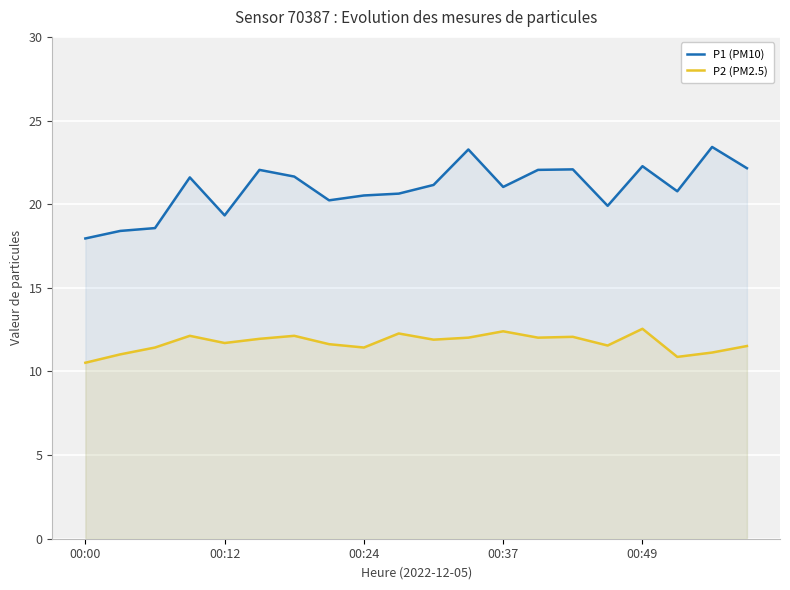

What is the highest value of the P2 (PM2.5) series?

12.6